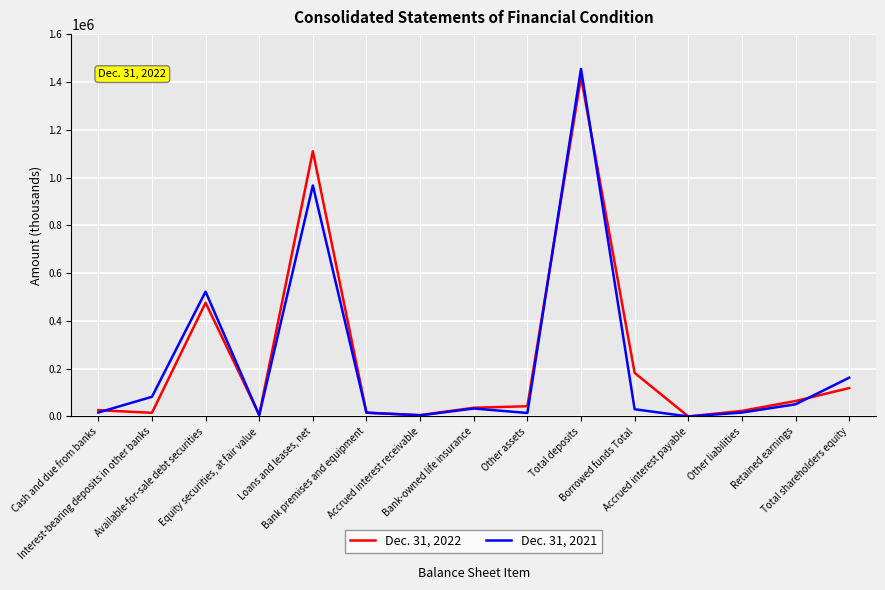

True or false: Dec. 31, 2022 and Dec. 31, 2021 cross at least once.

True